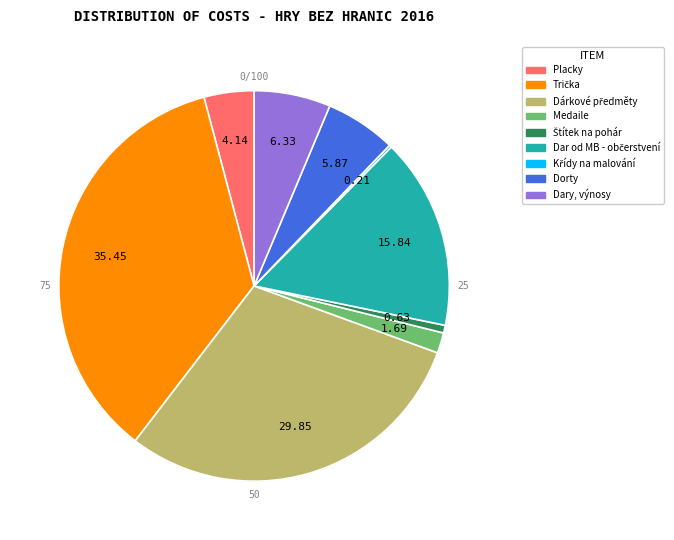

Is Dary, výnosy the majority of the pie?

No